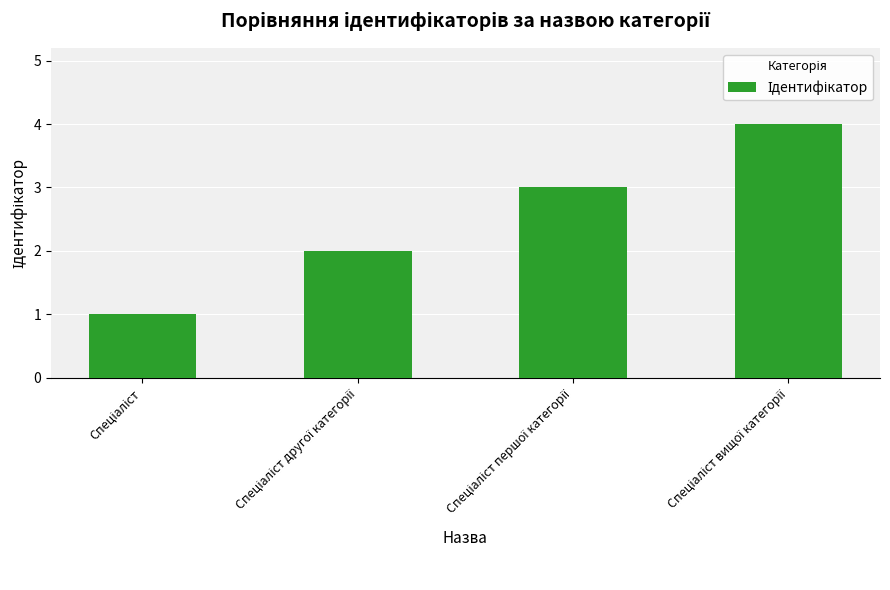

What is the maximum value shown in the chart?

4